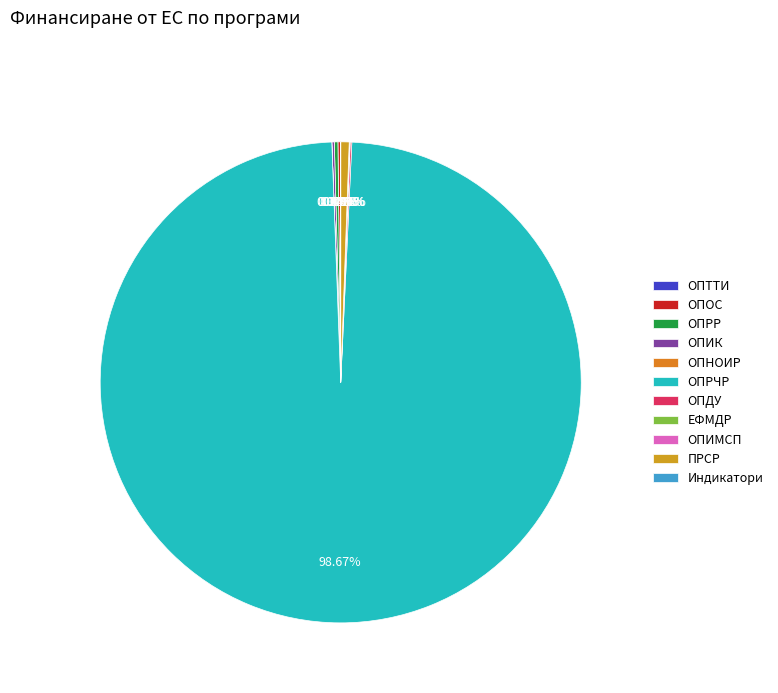

The ОПОС slice represents 0% of the pie. True or false?

True